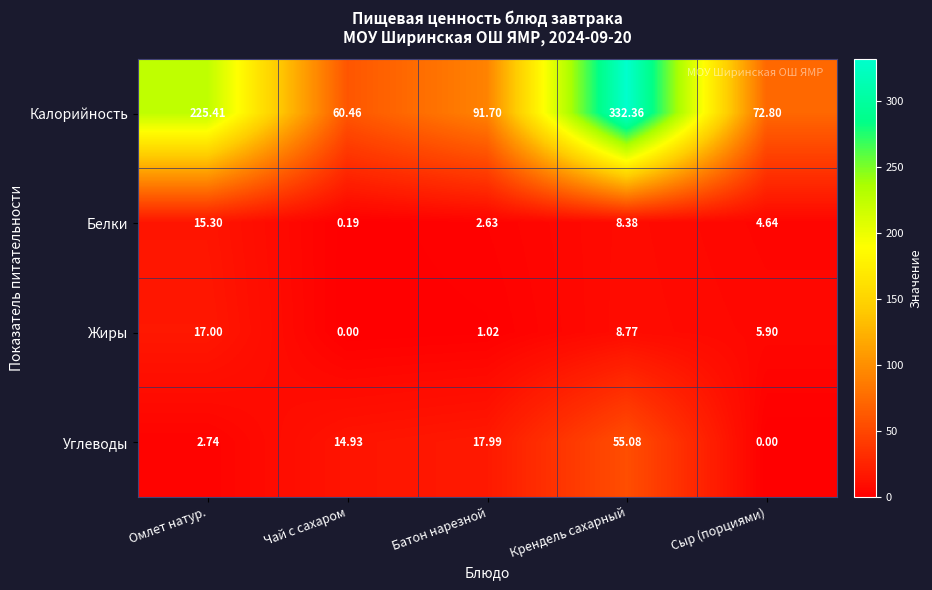

At which label does Белки reach its minimum?

Чай с сахаром